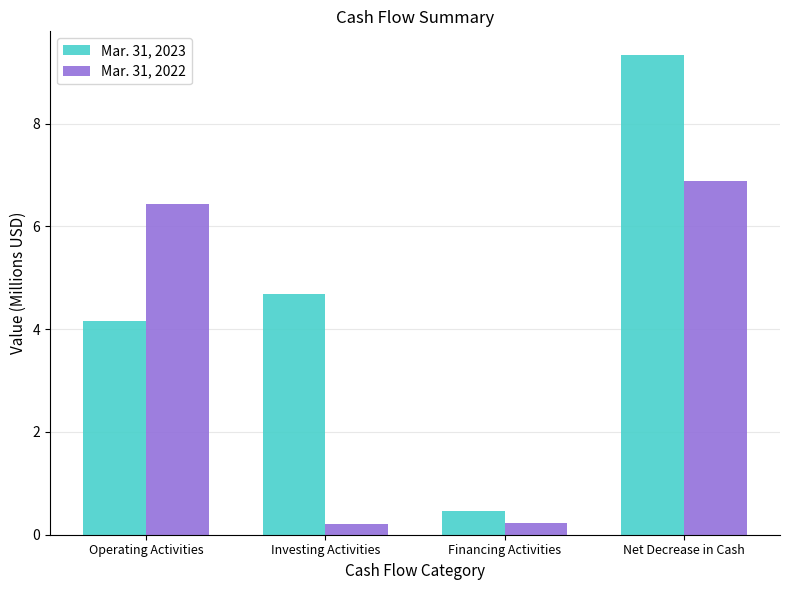

At which label does Mar. 31, 2023 reach its peak?

Net Decrease in Cash